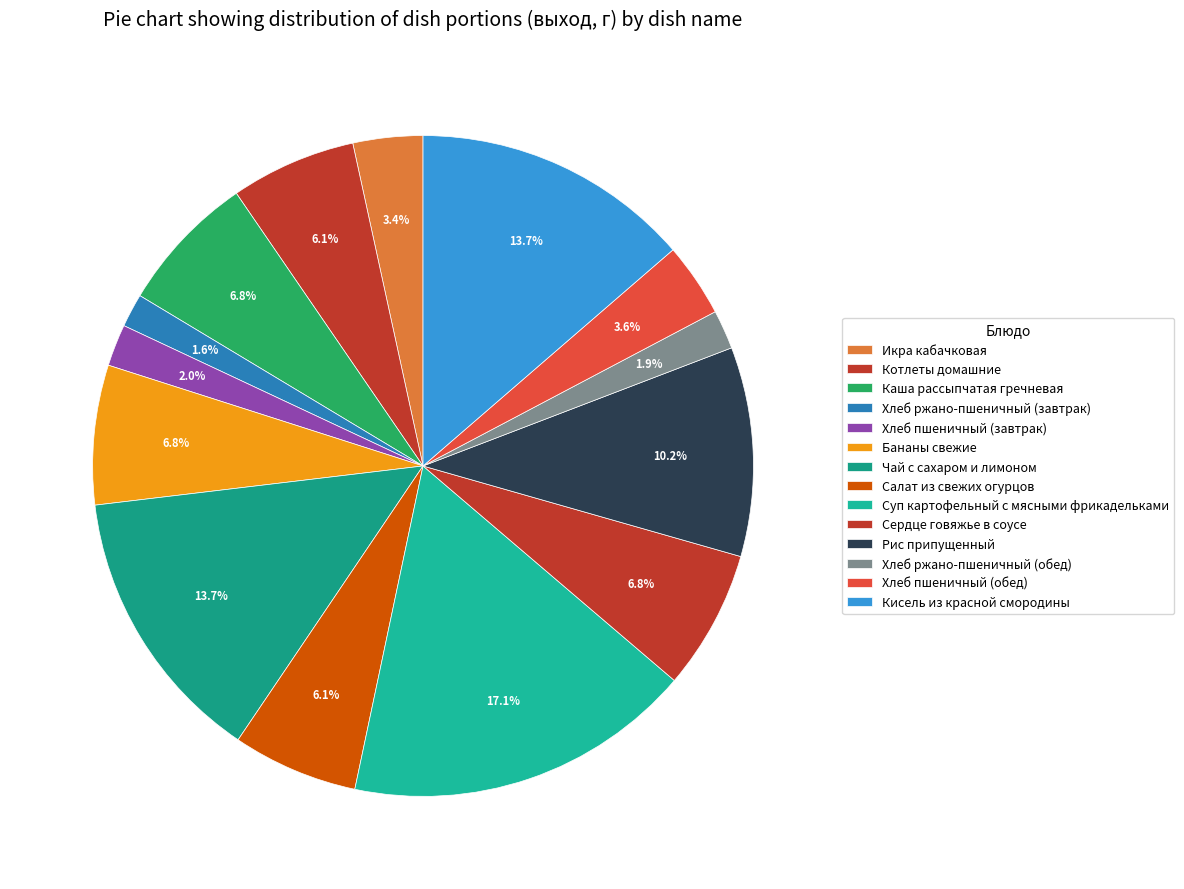

Rank the categories by value from highest to lowest.

Суп картофельный с мясными фрикадельками, Чай с сахаром и лимоном, Кисель из красной смородины, Рис припущенный, Каша рассыпчатая гречневая, Бананы свежие, Сердце говяжье в соусе, Котлеты домашние, Салат из свежих огурцов, Хлеб пшеничный (обед), Икра кабачковая, Хлеб пшеничный (завтрак), Хлеб ржано-пшеничный (обед), Хлеб ржано-пшеничный (завтрак)